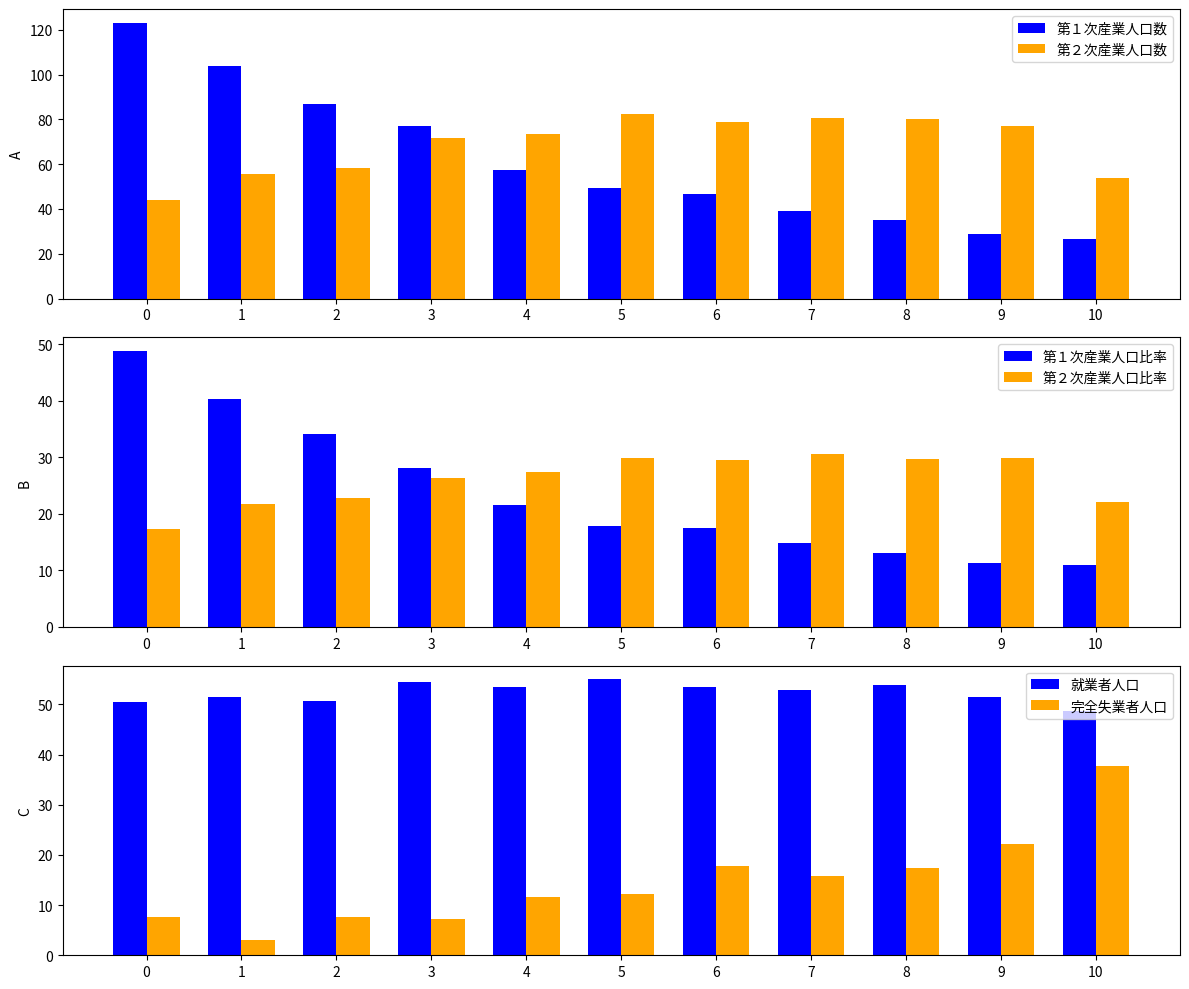

Does the chart contain any negative values?

No